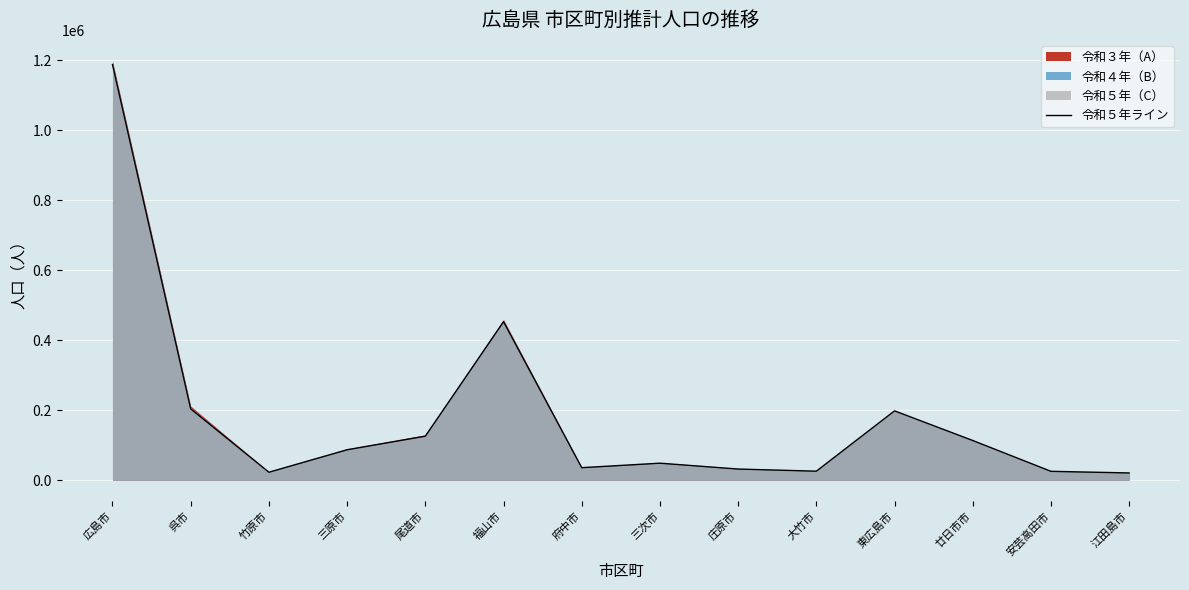

What is the sum of all values?

2576530